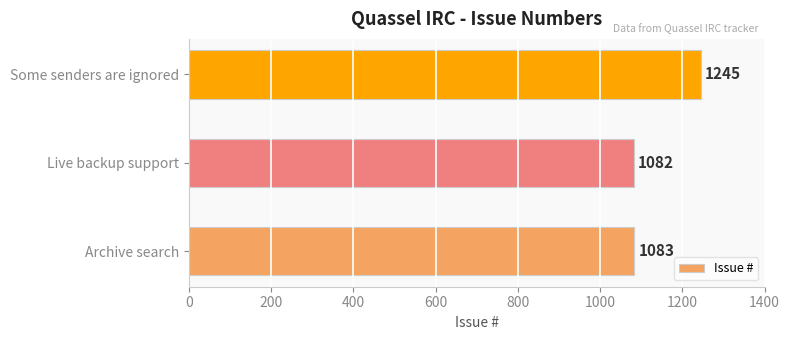

Which label corresponds to the smallest value in the chart?

Live backup support